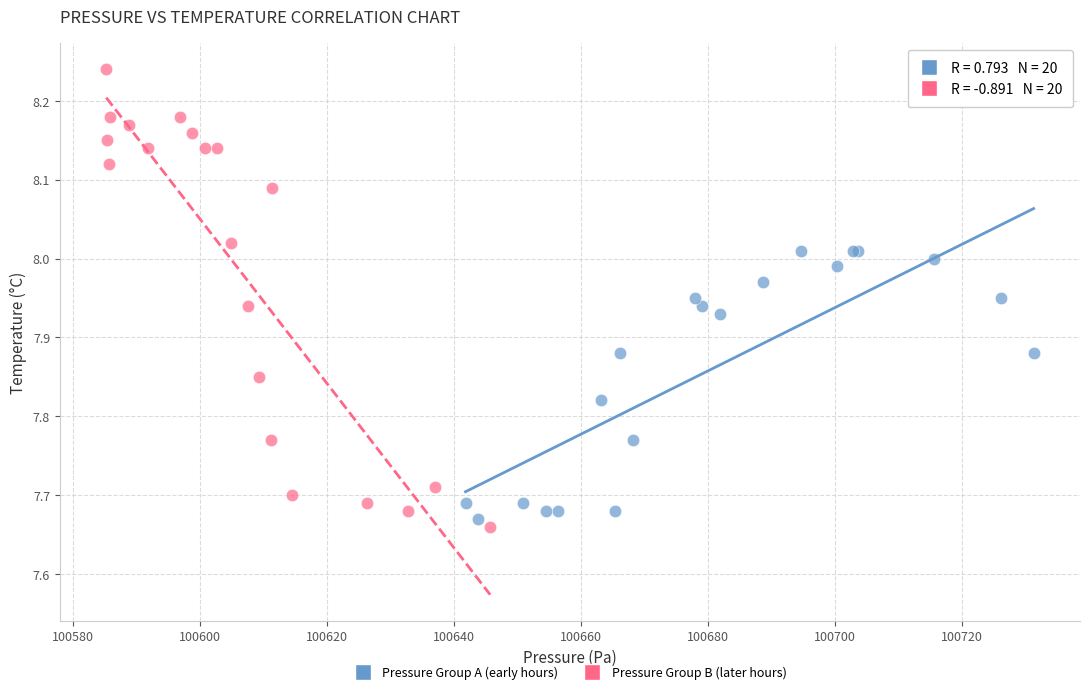

Which series has the widest spread of Y values?

Pressure Group B (later hours)